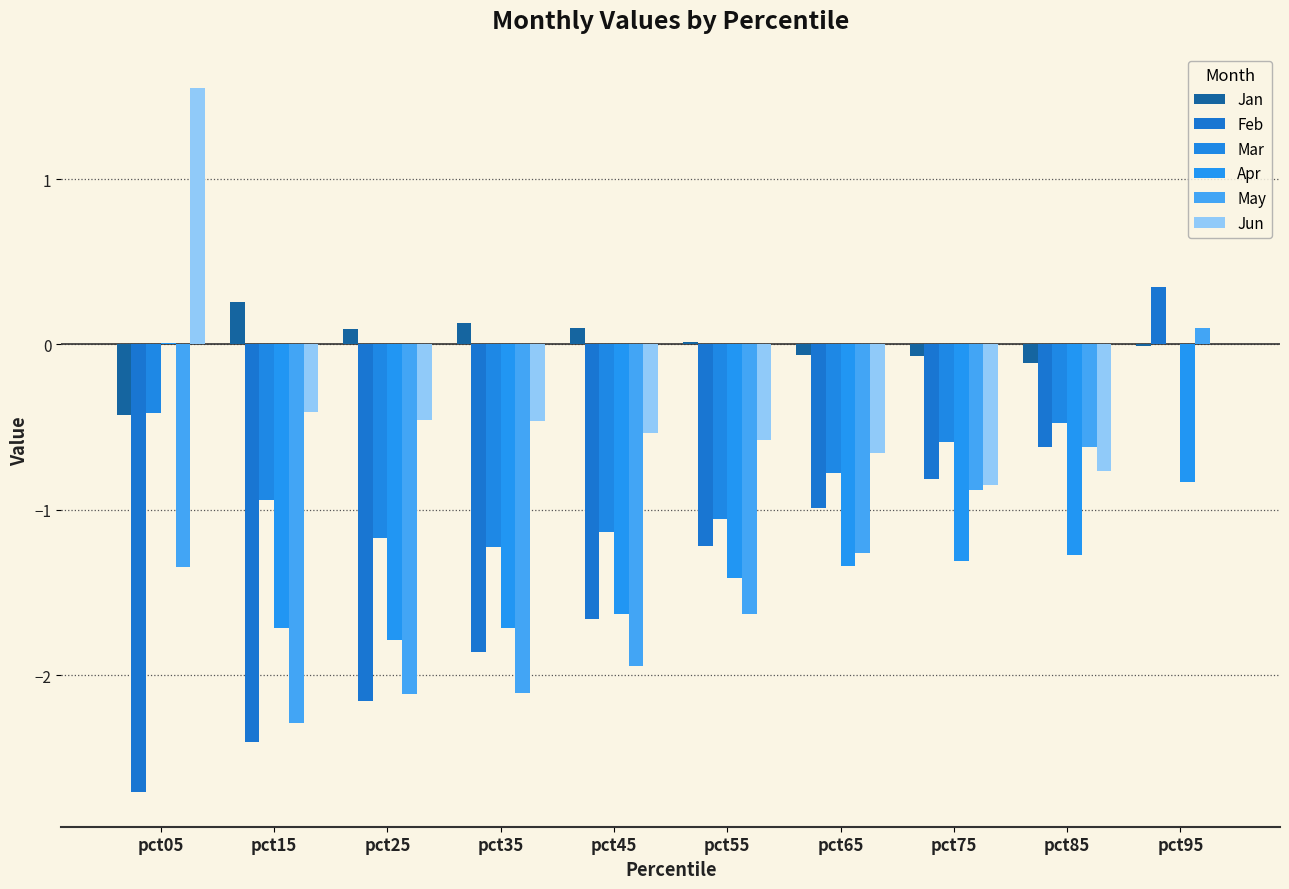

What is the greatest value displayed?

1.5